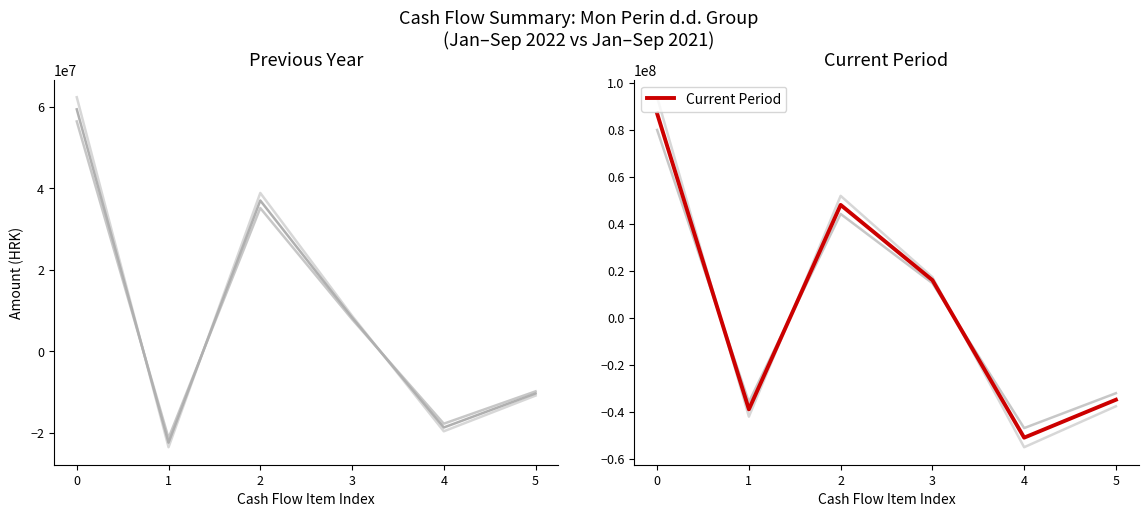

At which category does Same period previous year reach its first local peak?

2